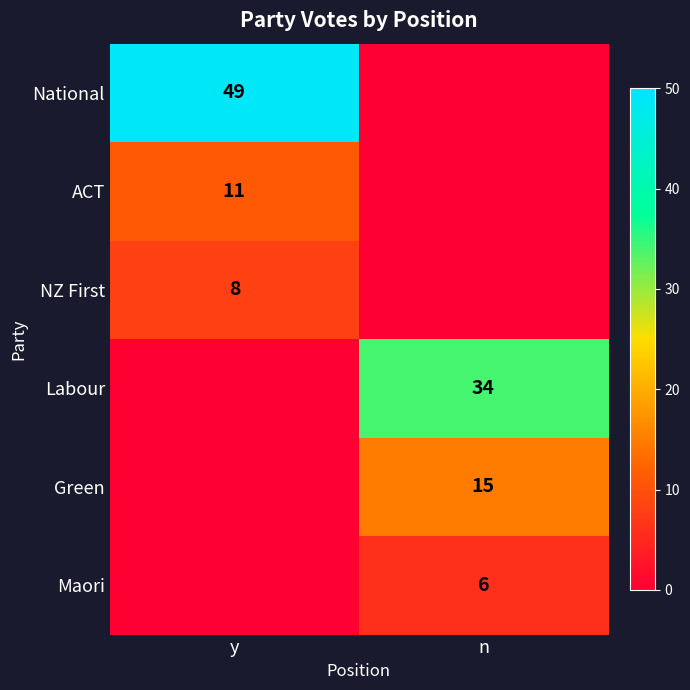

Which category has the highest value across all series?

y